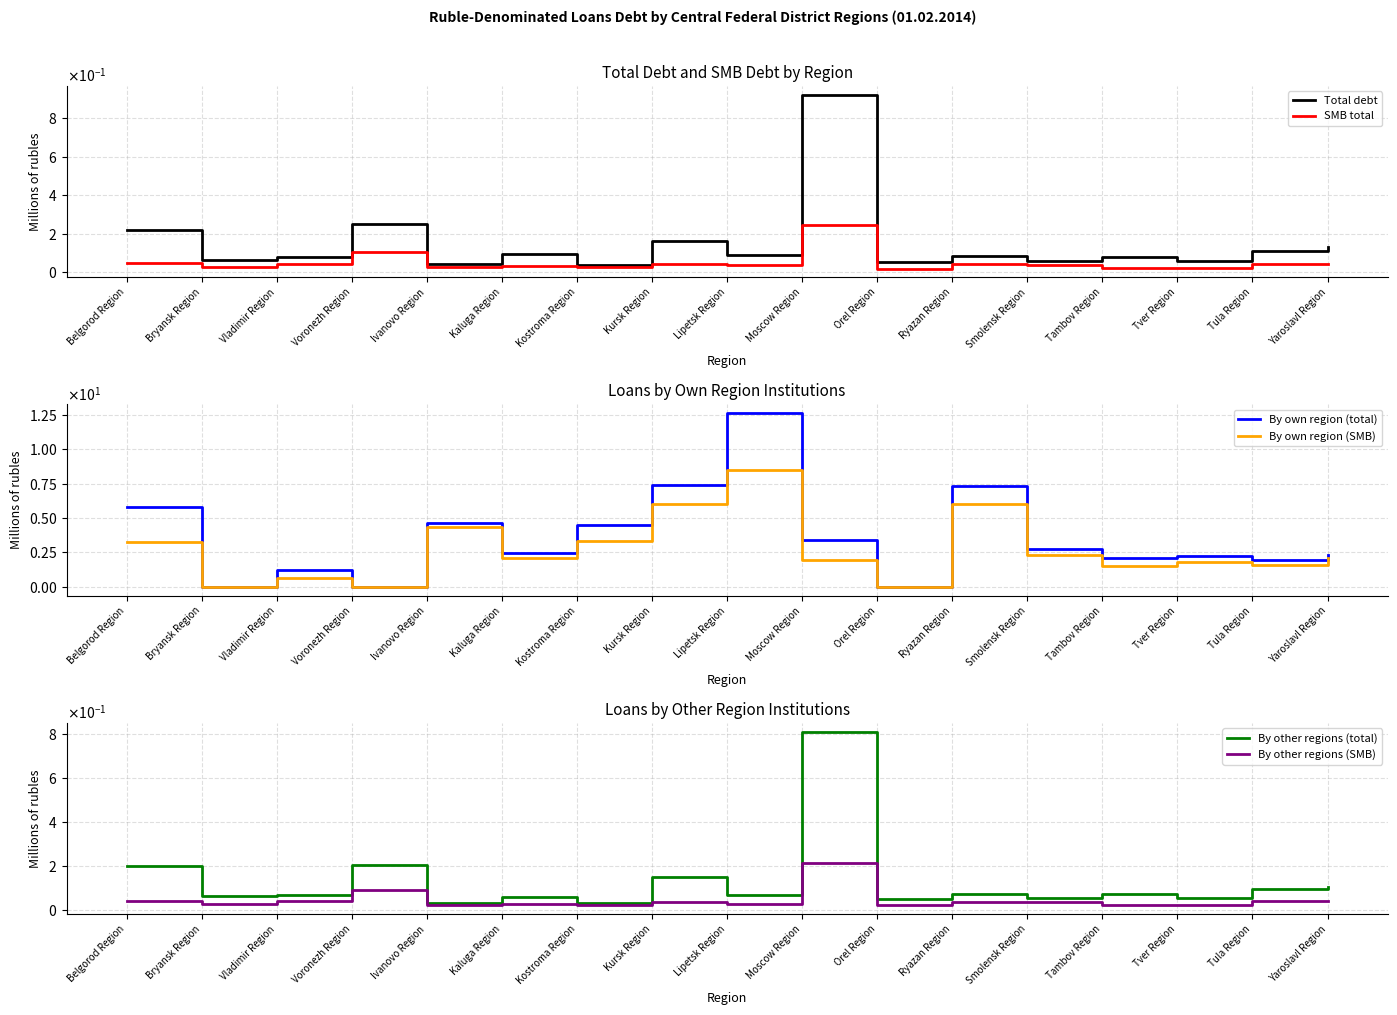

Reading left to right, extract all data points from this chart.

Total debt: 0.2	0.1	0.1	0.3	0.0	0.1	0.0	0.2	0.1	0.9	0.1	0.1	0.1	0.1	0.1	0.1	0.1
SMB total: 0.0	0.0	0.0	0.1	0.0	0.0	0.0	0.0	0.0	0.2	0.0	0.0	0.0	0.0	0.0	0.0	0.0
By own region (total): 5.8	0.0	1.2	0.0	4.7	2.4	4.5	7.4	12.6	3.4	0.0	7.3	2.8	2.1	2.3	2.0	2.4
By own region (SMB): 3.3	0.0	0.6	0.0	4.4	2.1	3.3	6.0	8.5	2.0	0.0	6.0	2.3	1.5	1.8	1.6	2.1
By other regions (total): 0.2	0.1	0.1	0.2	0.0	0.1	0.0	0.1	0.1	0.8	0.0	0.1	0.1	0.1	0.1	0.1	0.1
By other regions (SMB): 0.0	0.0	0.0	0.1	0.0	0.0	0.0	0.0	0.0	0.2	0.0	0.0	0.0	0.0	0.0	0.0	0.0